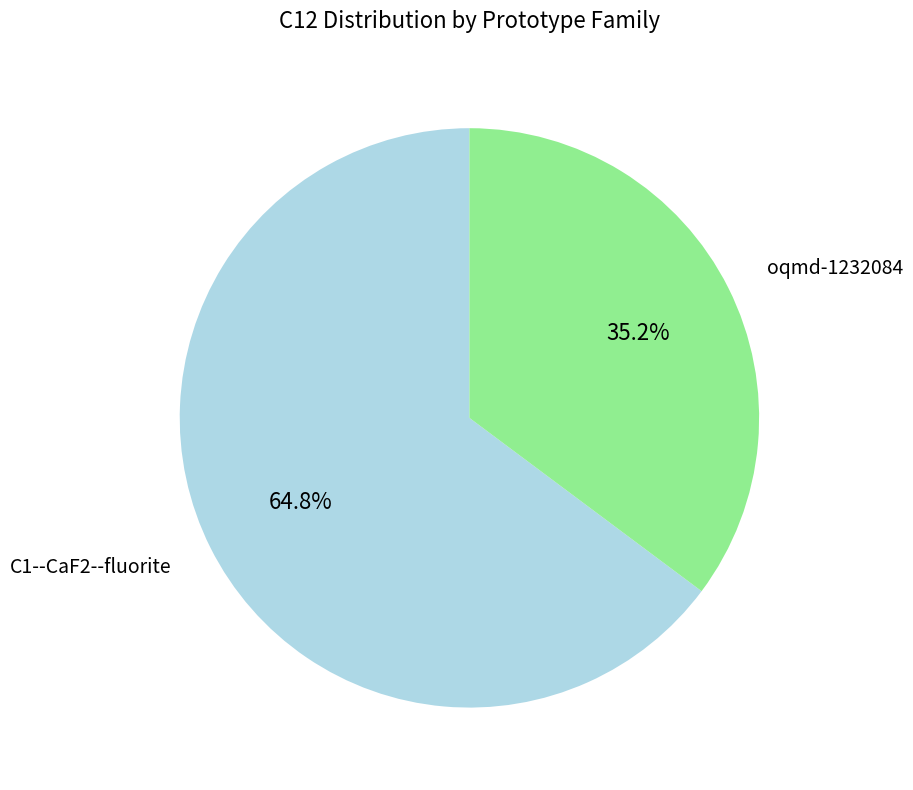

Is oqmd-1232084 the majority of the pie?

No